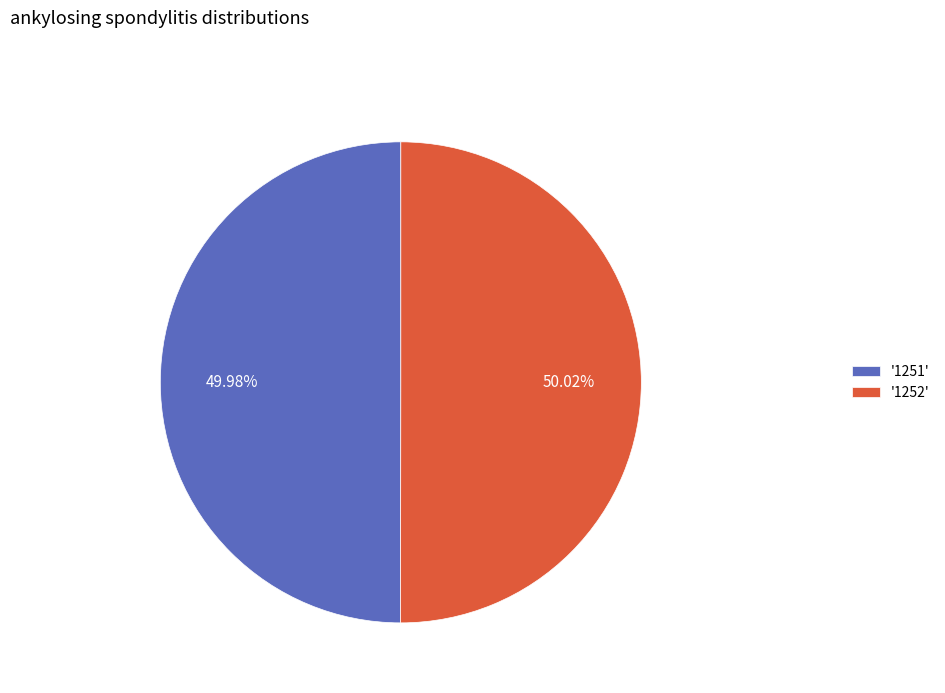

Does any single category account for the majority?

Yes